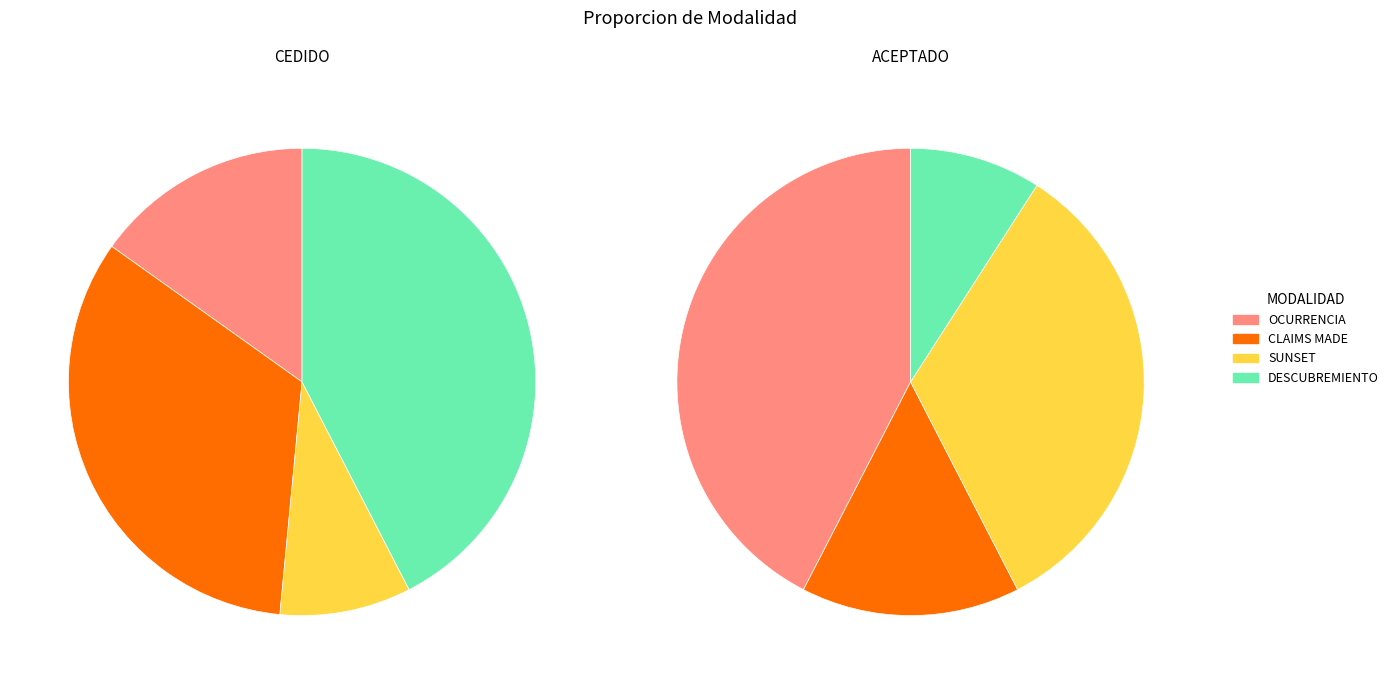

To the nearest percent, what percentage of the pie is OCURRENCIA?

15%